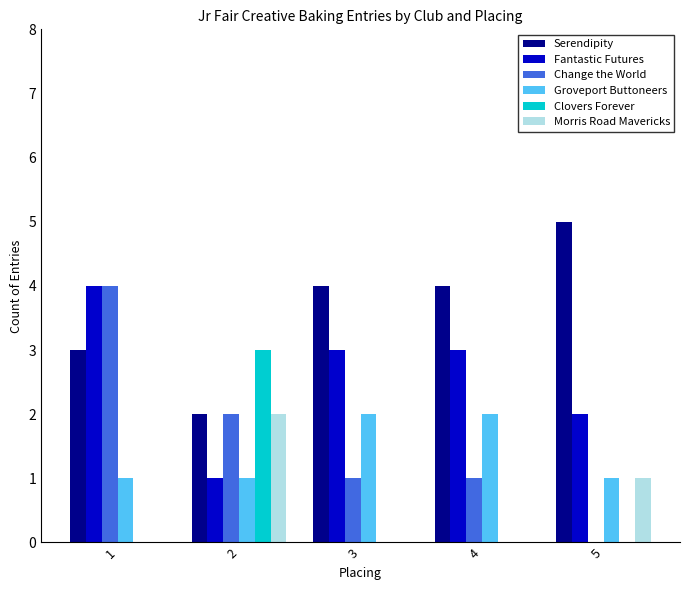

Which category has the highest value in the Change the World series?

1